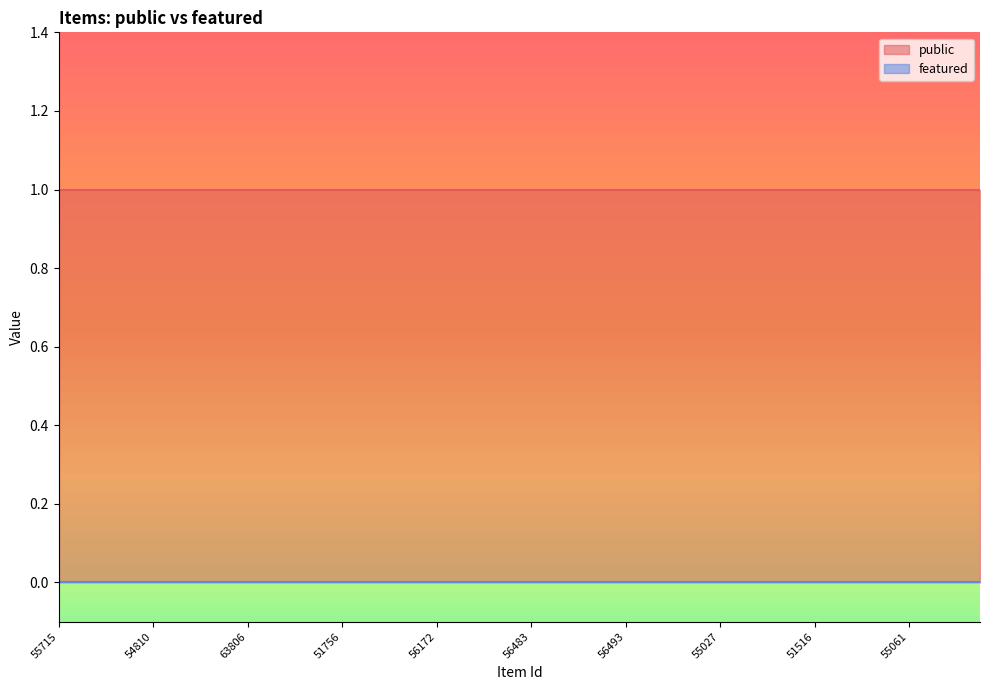

Reading left to right, extract all data points from this chart.

public: 55715=1	55716=1	55717=1	55617=1	54810=1	56629=1	63837=1	63825=1	63806=1	56248=1	54359=1	56236=1	51756=1	56447=1	55475=1	56178=1	56172=1	56023=1	63824=1	56480=1	56483=1	56490=1	56479=1	56492=1	56493=1	56189=1	55021=1	55011=1	55027=1	56092=1	54378=1	54384=1	51516=1	64067=1	55881=1	55031=1	55061=1	55077=1	56075=1	56073=1
featured: 55715=0	55716=0	55717=0	55617=0	54810=0	56629=0	63837=0	63825=0	63806=0	56248=0	54359=0	56236=0	51756=0	56447=0	55475=0	56178=0	56172=0	56023=0	63824=0	56480=0	56483=0	56490=0	56479=0	56492=0	56493=0	56189=0	55021=0	55011=0	55027=0	56092=0	54378=0	54384=0	51516=0	64067=0	55881=0	55031=0	55061=0	55077=0	56075=0	56073=0